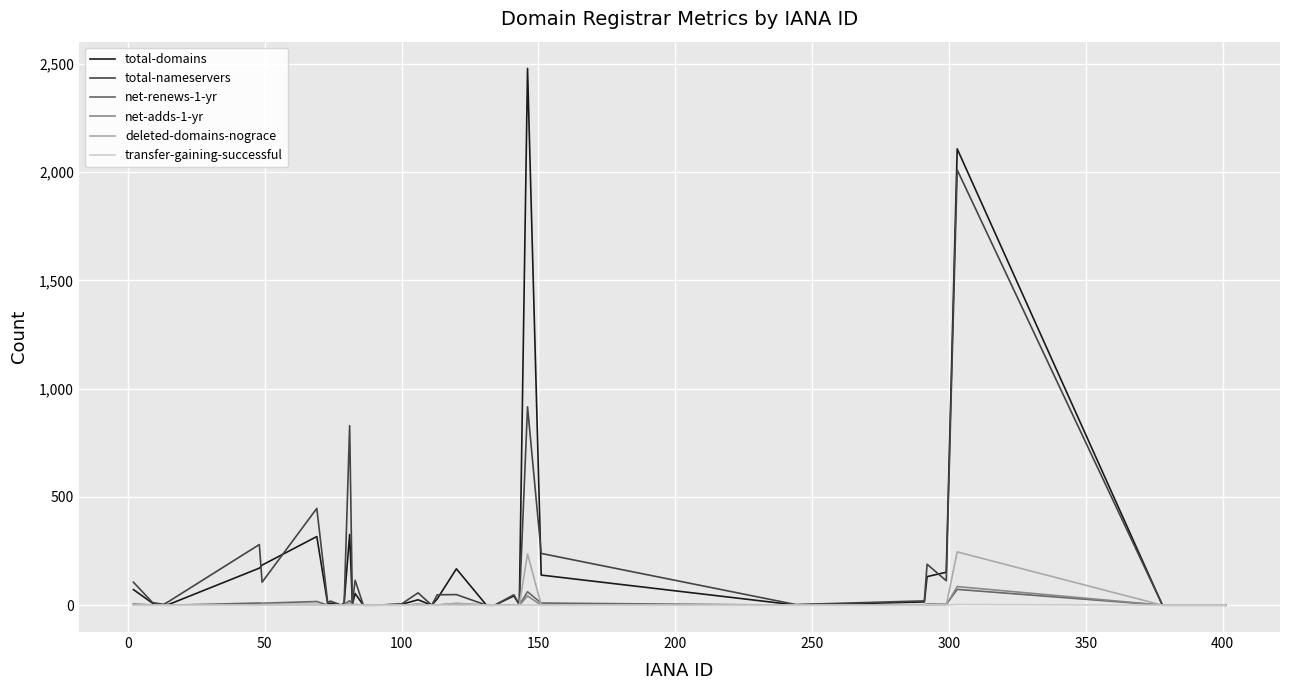

What is the maximum value shown in the chart?

2478